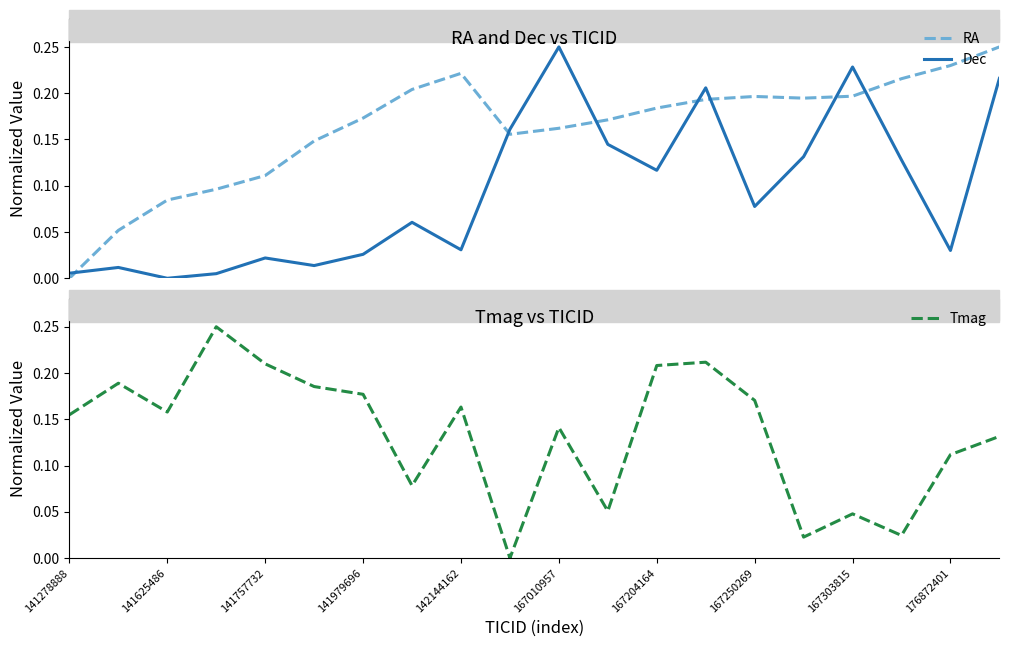

Which series ends up on top after the final intersection of Dec and RA?

RA